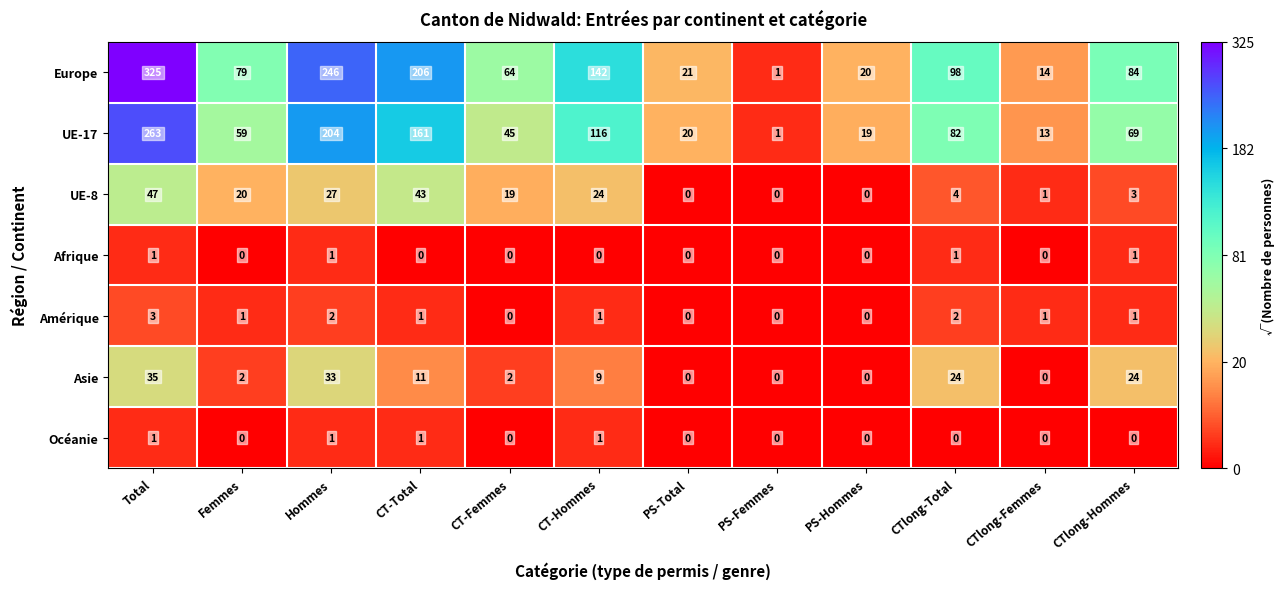

Is it true that Afrique equals 0 at CT-Hommes?

True